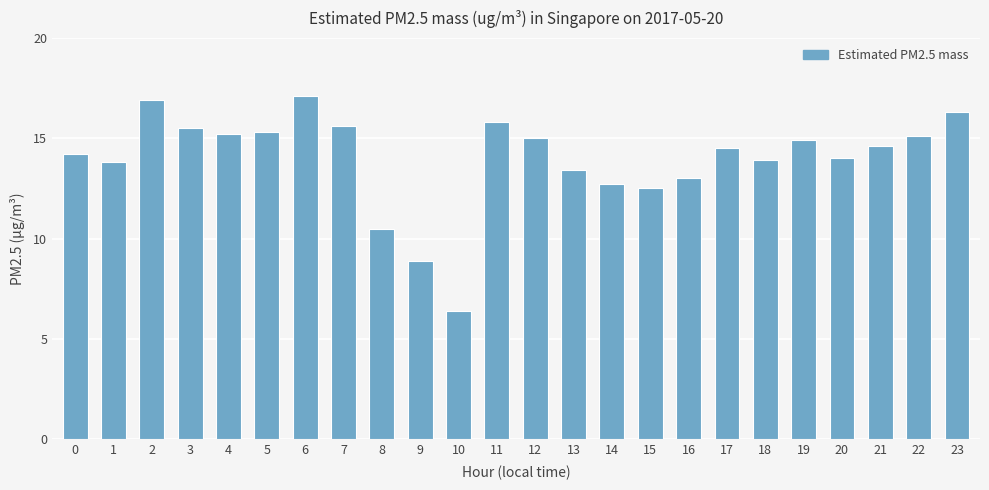

What is the average value?

14.0